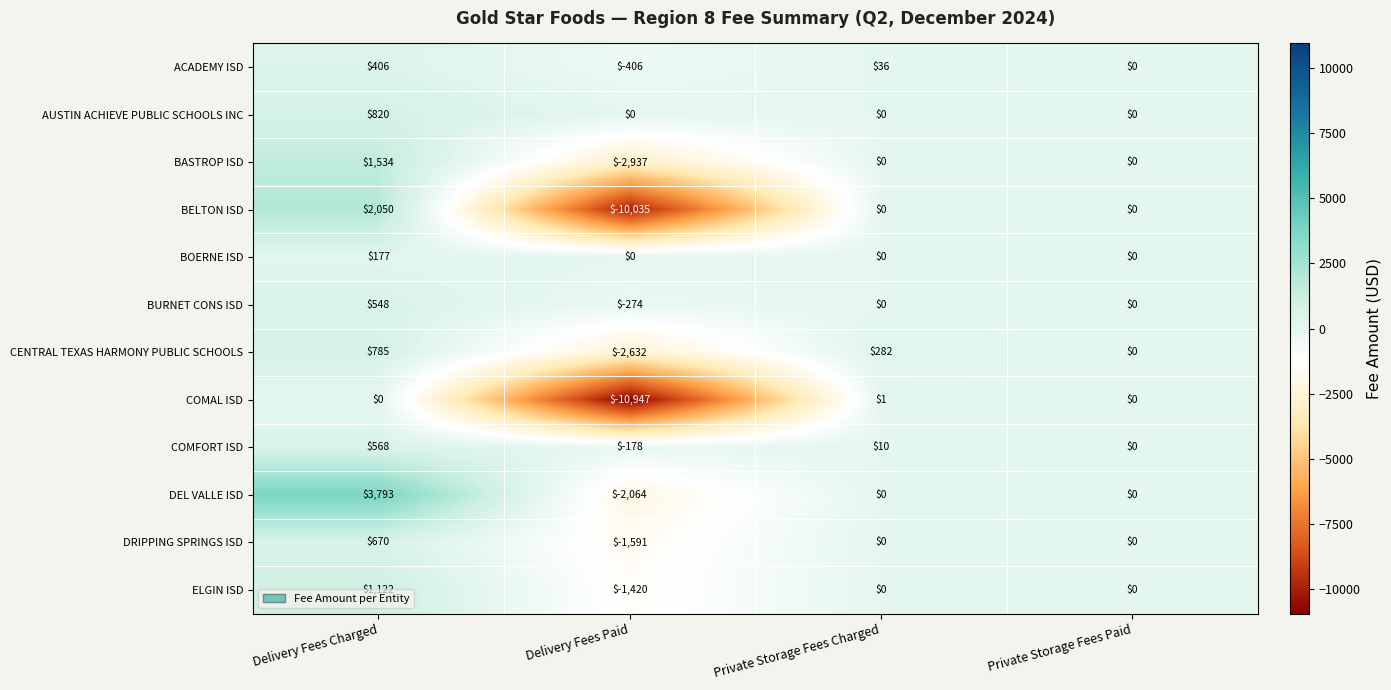

At which category is the sum across all series the highest?

Delivery Fees Charged